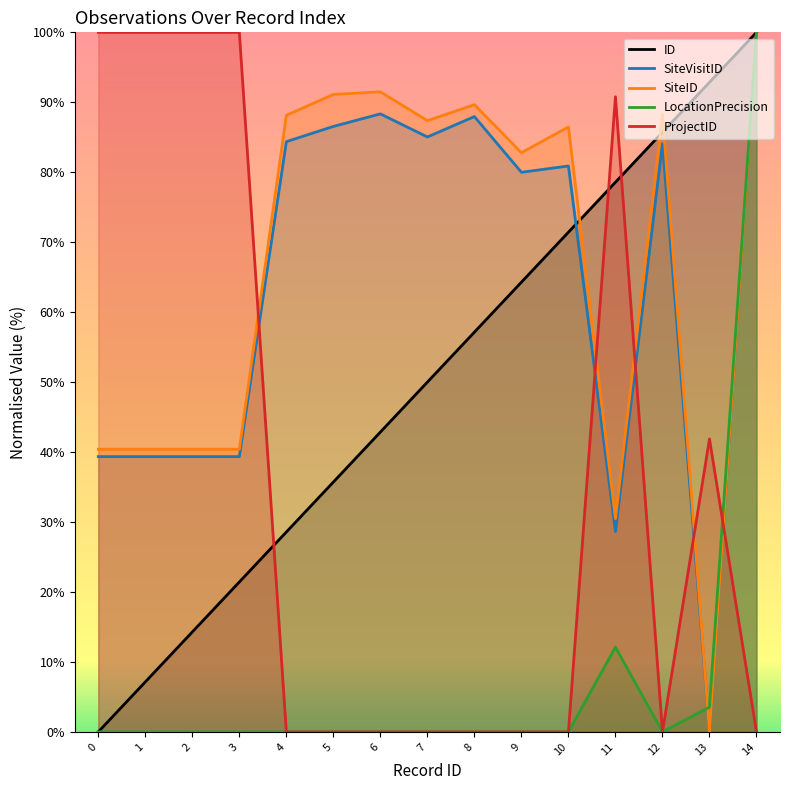

How many values in the SiteVisitID series exceed 80?

8